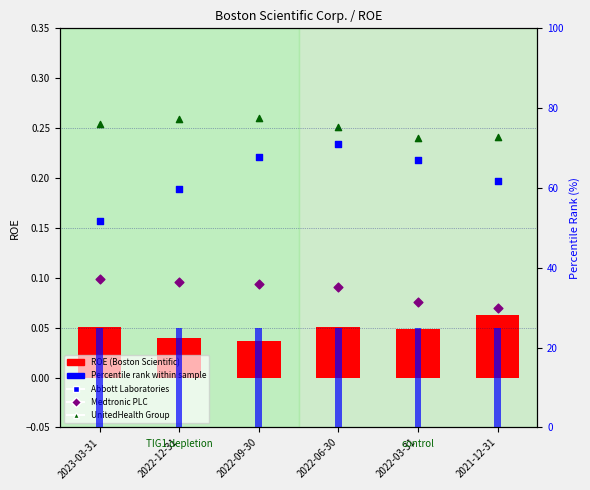

Which series contains the highest Y value?

Percentile rank